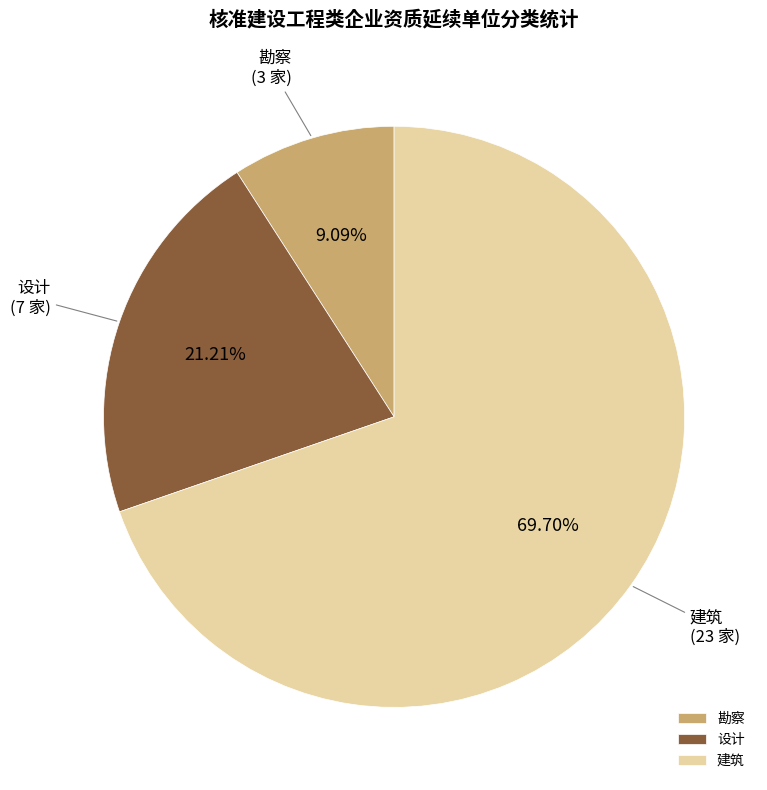

Count the number of slices in the pie.

3